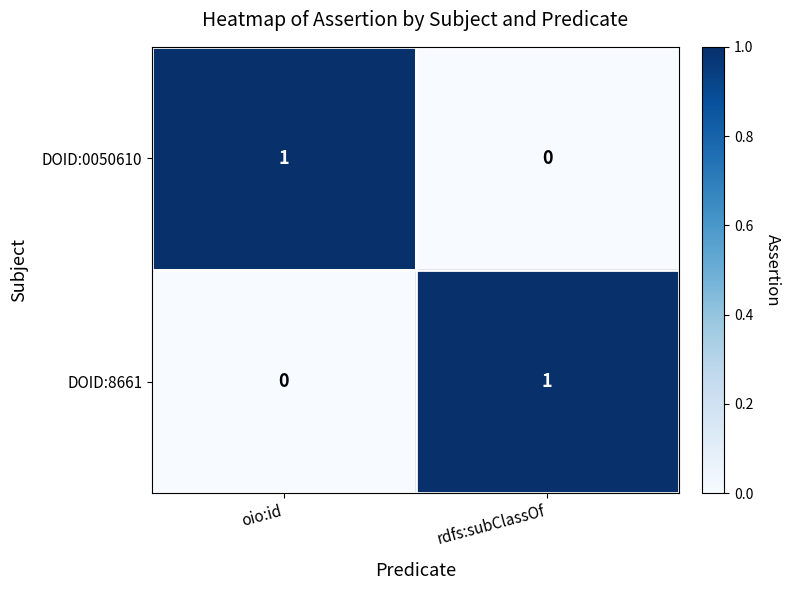

How many data points does each series have?

2